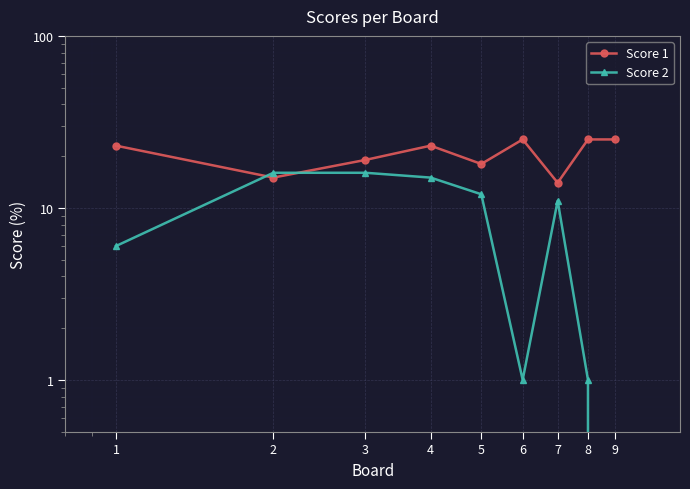

How many lines are shown in the chart?

2